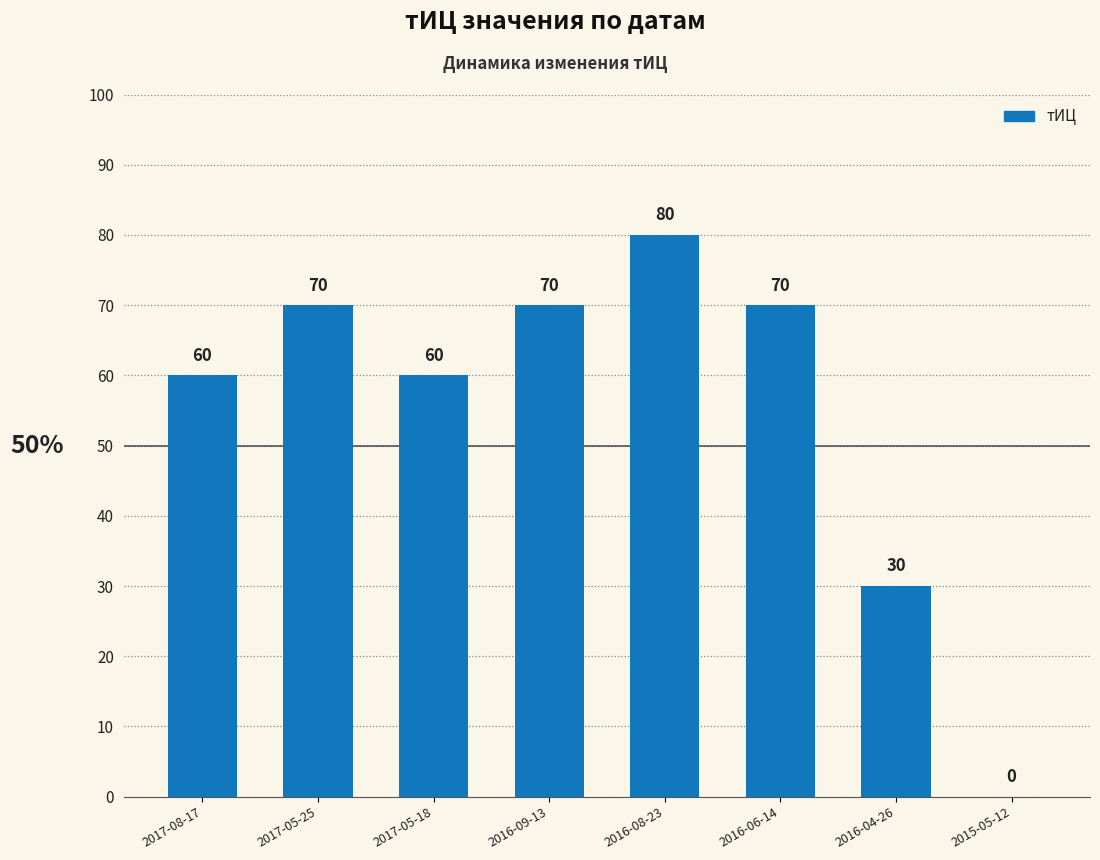

How many values are between 60 and 70?

5